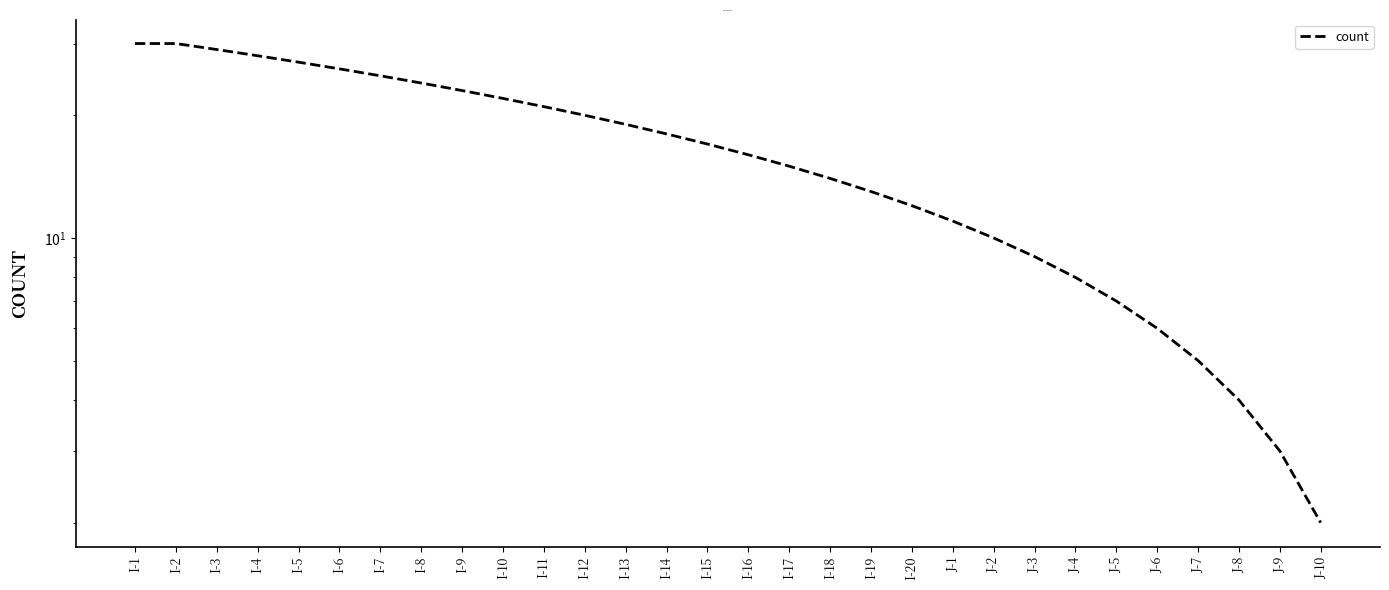

What is the greatest value displayed?

30